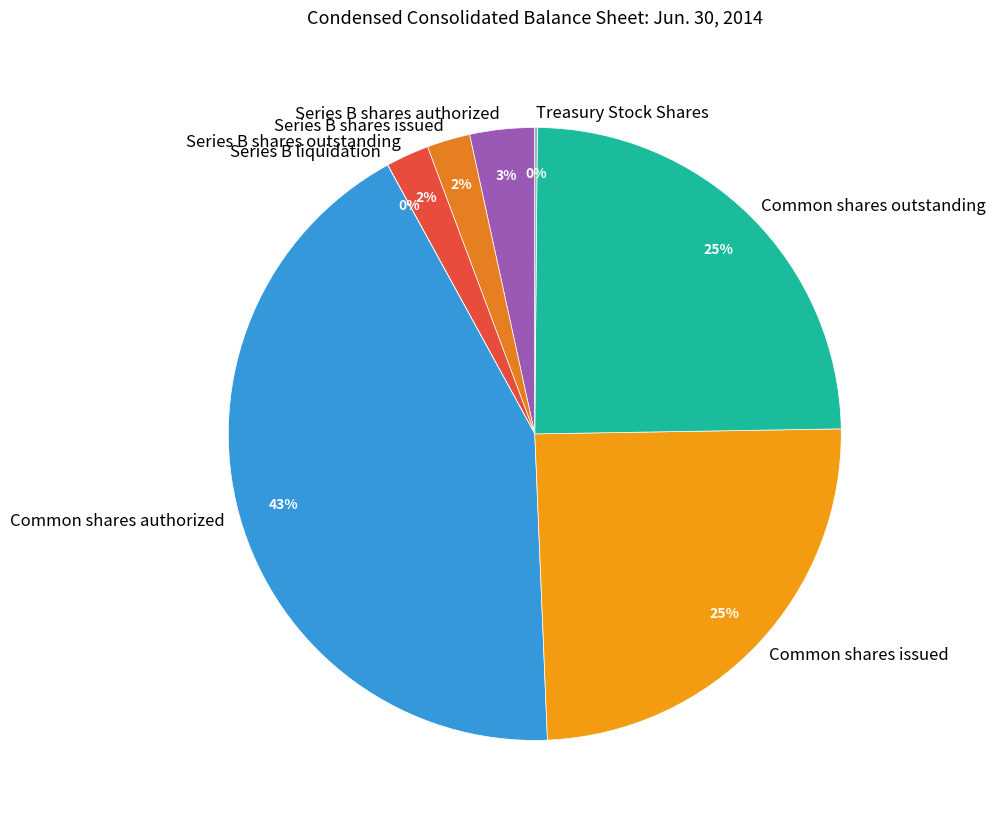

Does Common shares issued account for over 50% of the chart?

No